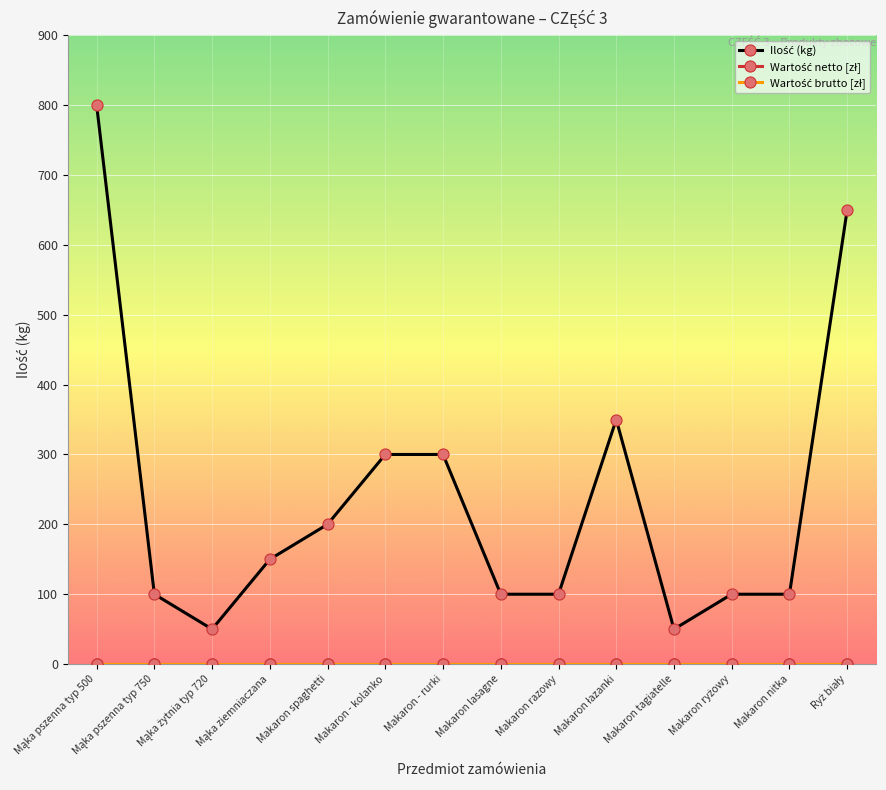

Does the chart have visible grid lines?

Yes